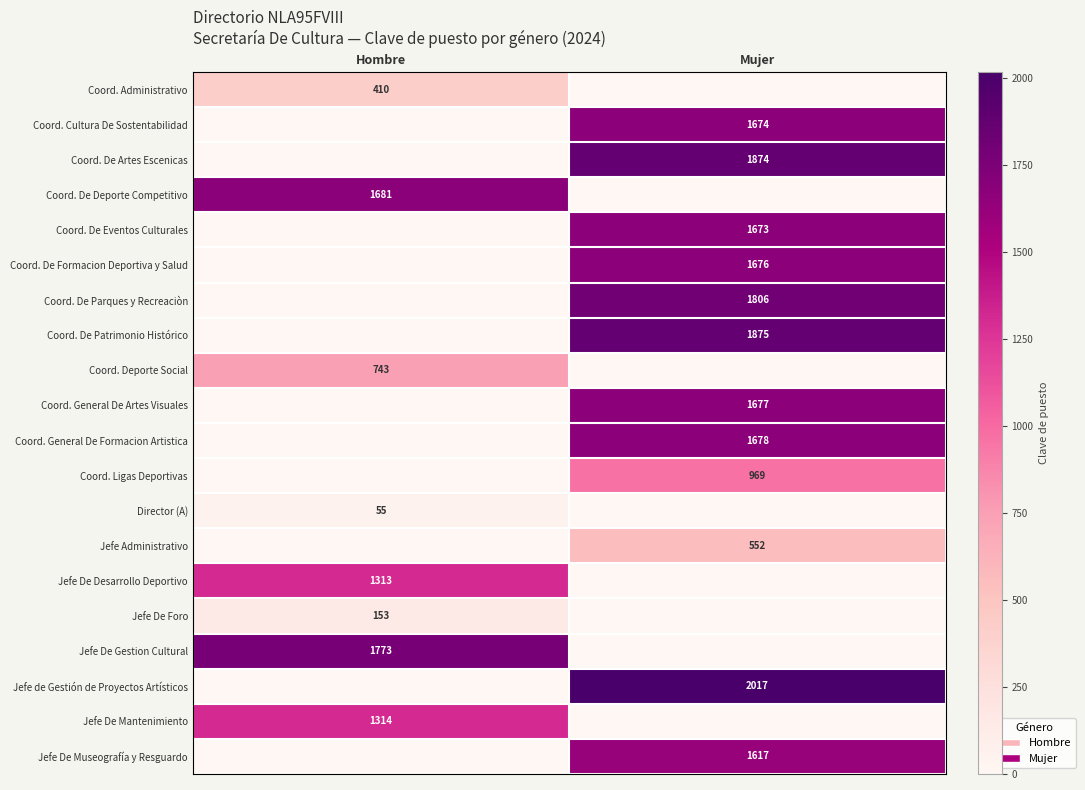

Count the number of data series in this chart.

20